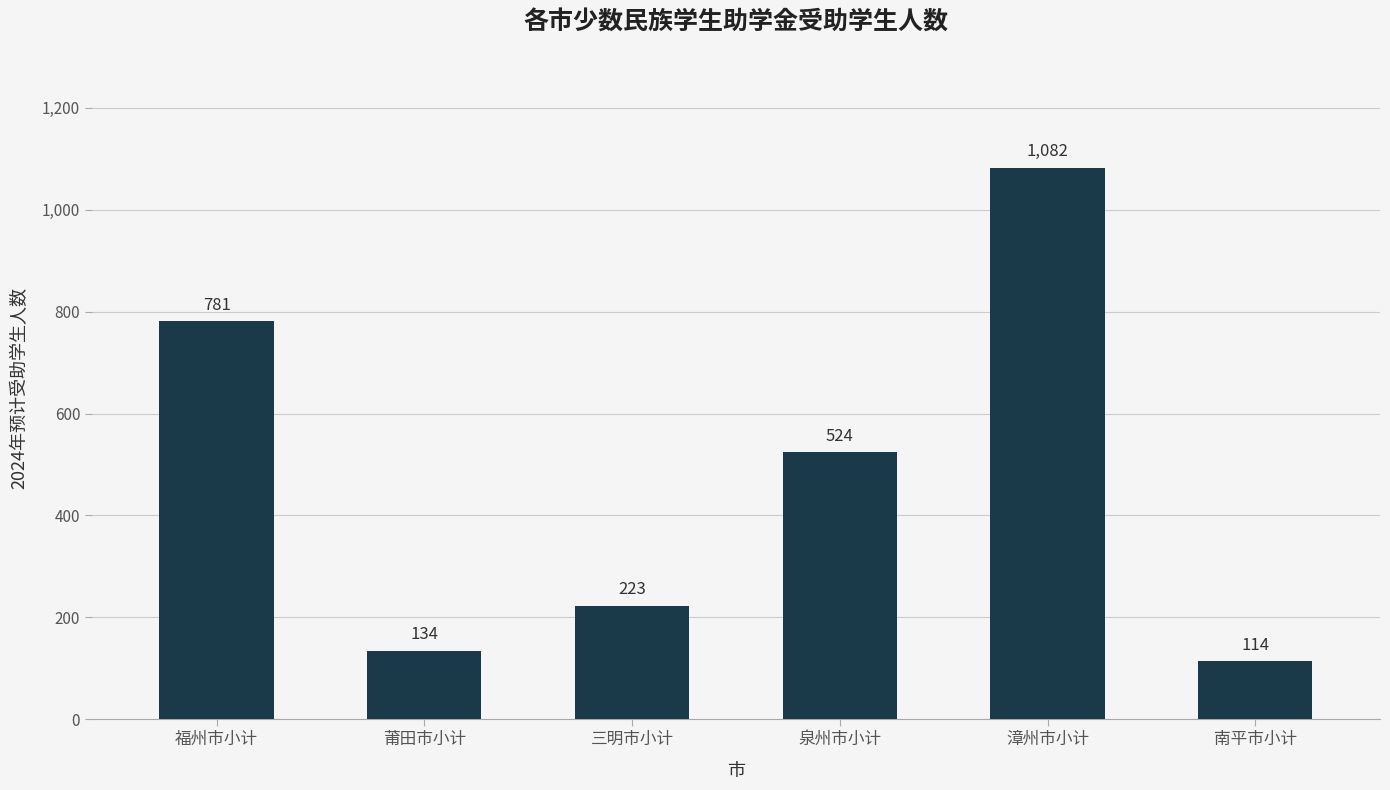

The value at 三明市小计 is 134. True or false?

False